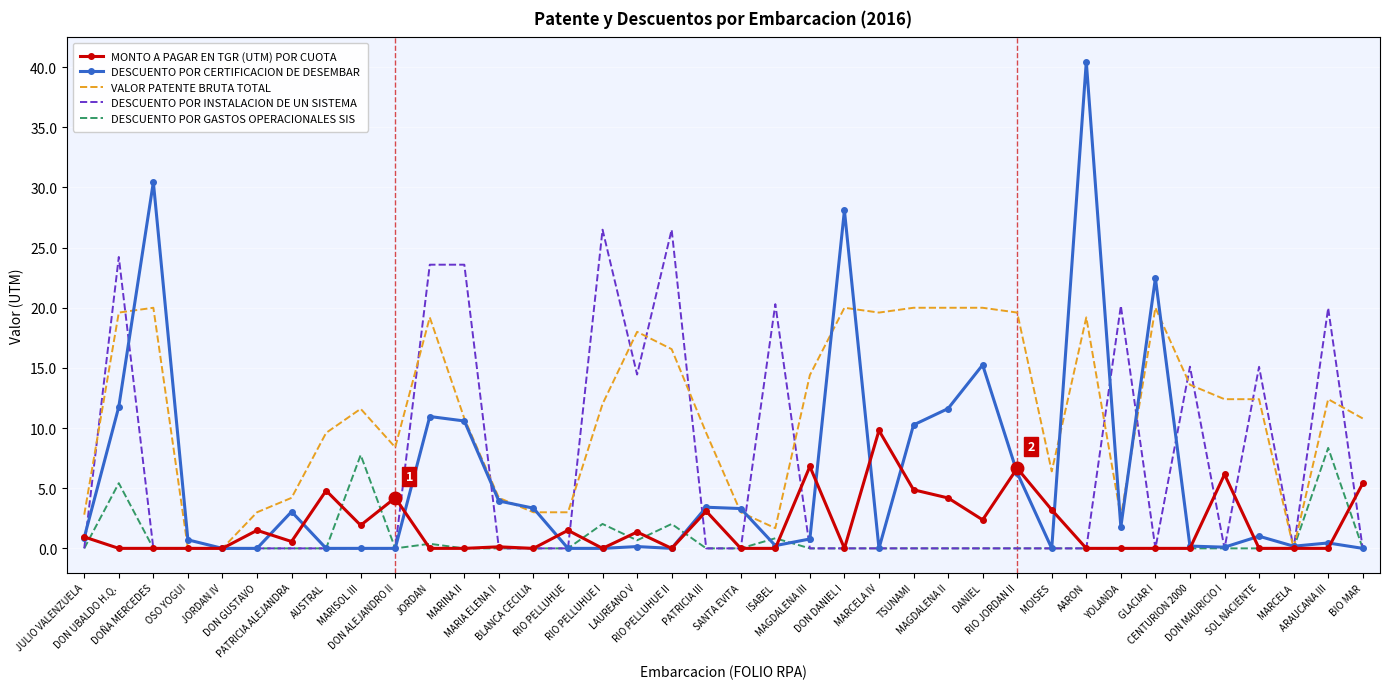

After their last crossing, which series has the higher values: DESCUENTO POR INSTALACION DE UN SISTEMA or VALOR PATENTE BRUTA TOTAL?

VALOR PATENTE BRUTA TOTAL